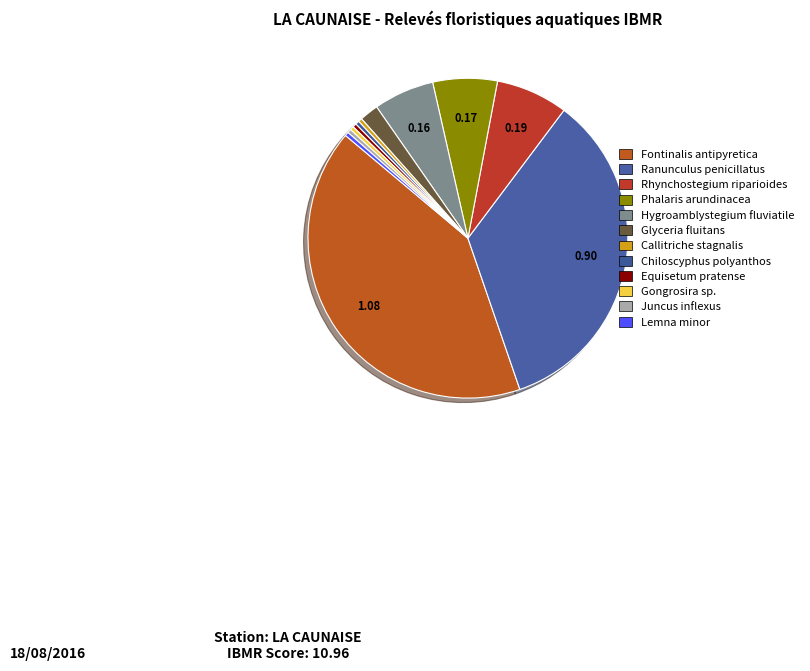

How much of the chart is everything except Rhynchostegium riparioides?

92.7%